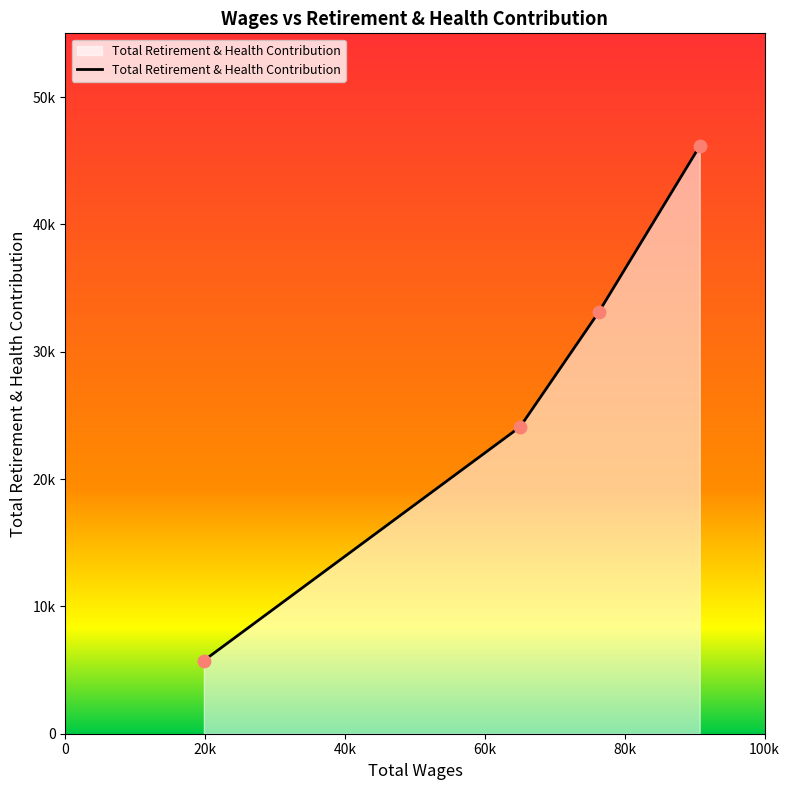

Does the chart have visible grid lines?

No